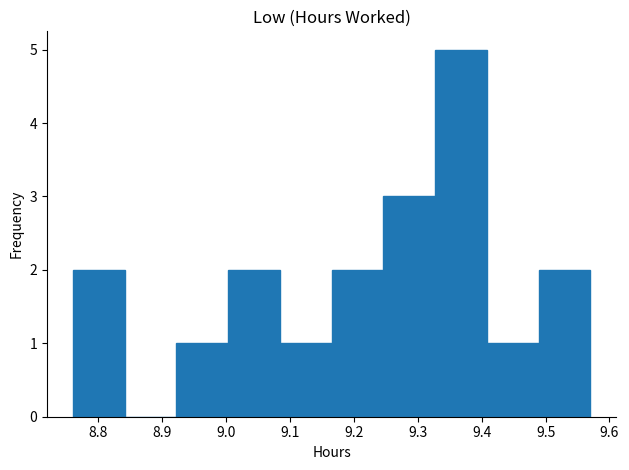

Which range on the x-axis has the tallest bar?

9.327 to 9.408